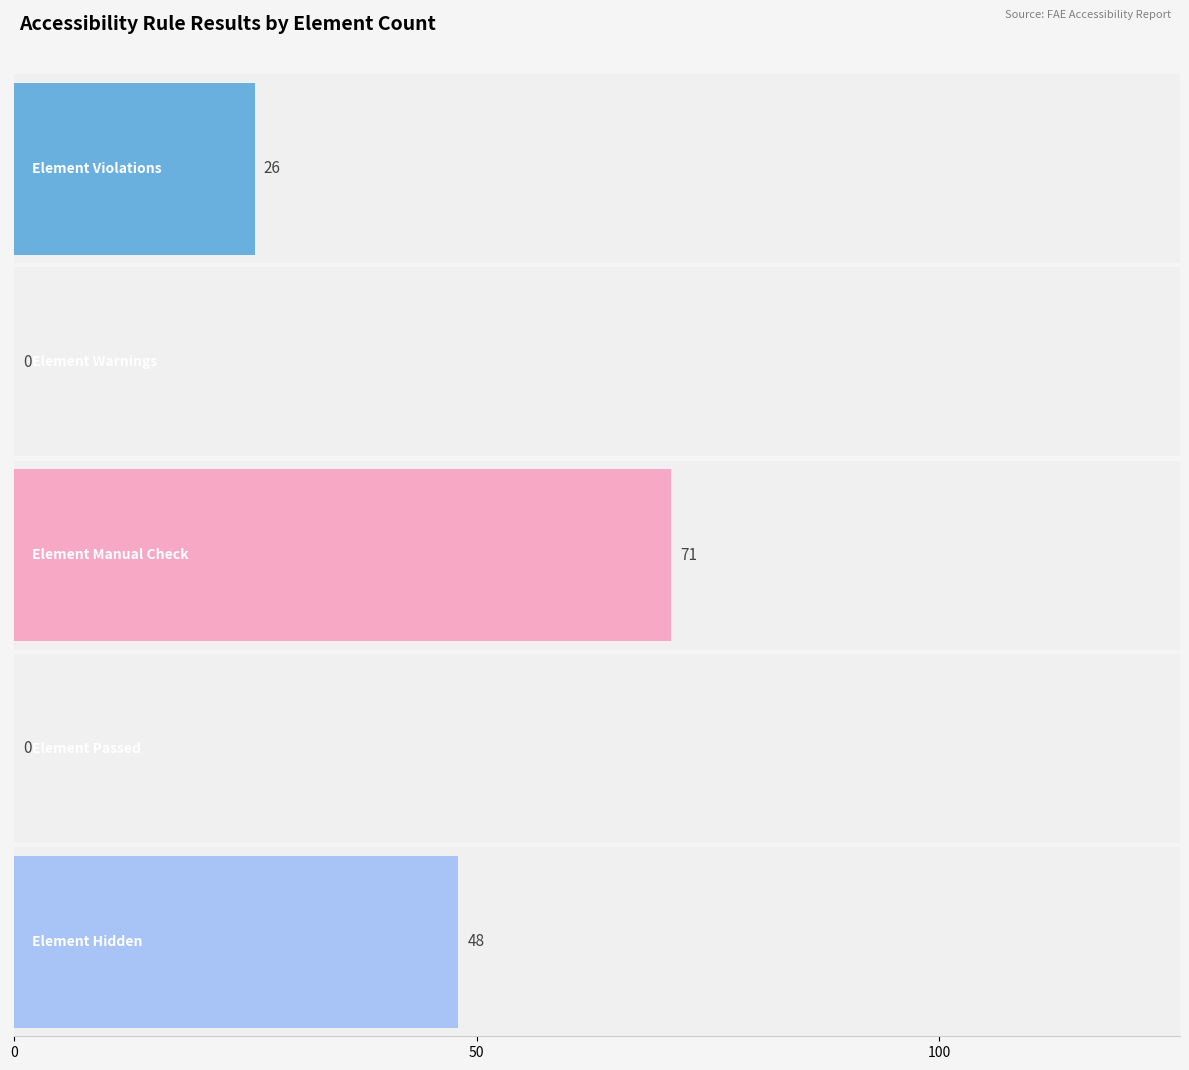

Is the value of Element Passed at Focus 1 greater than the value of Element Hidden at Heading 3?

No